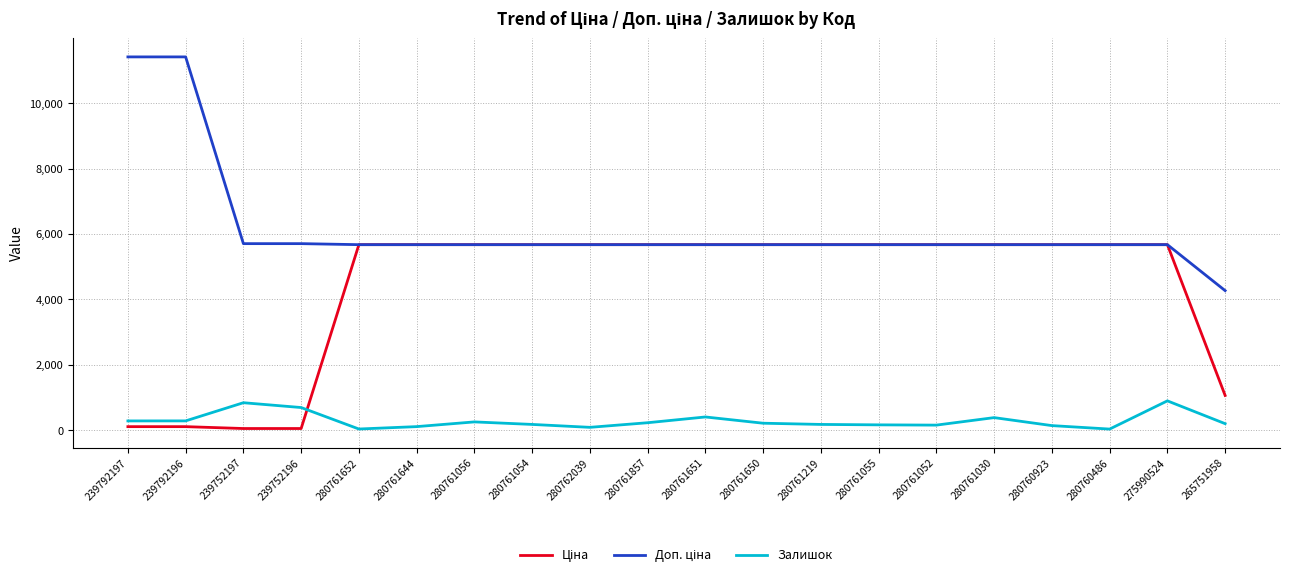

How many lines are shown in the chart?

3